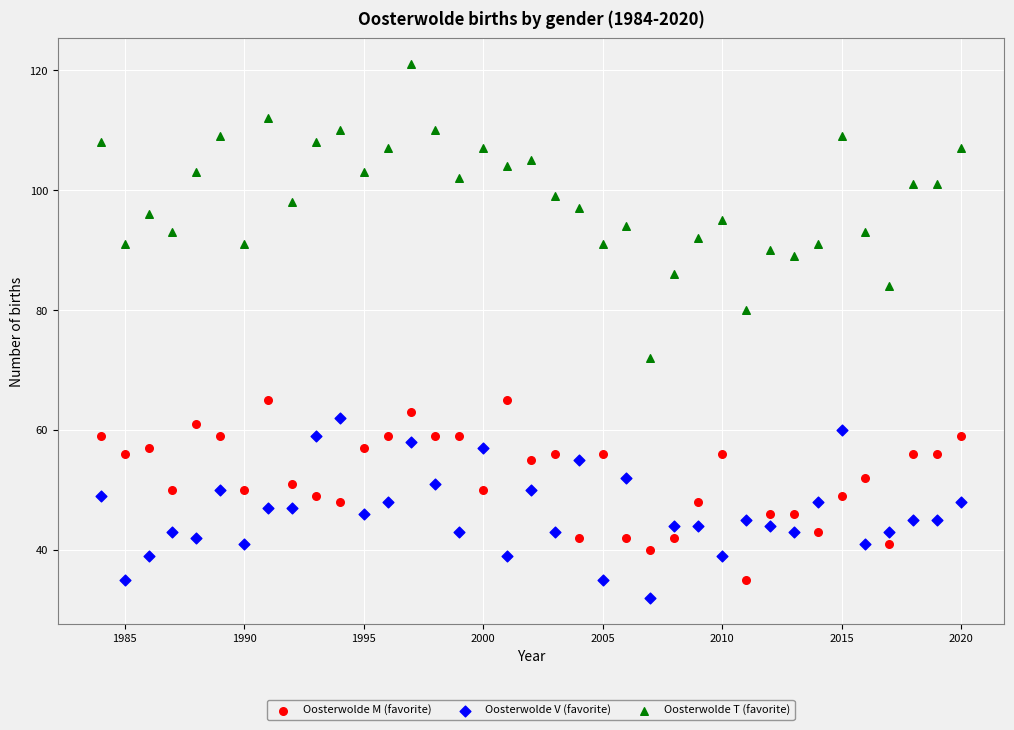

Which series has the largest Y range (max minus min)?

Oosterwolde T (favorite)